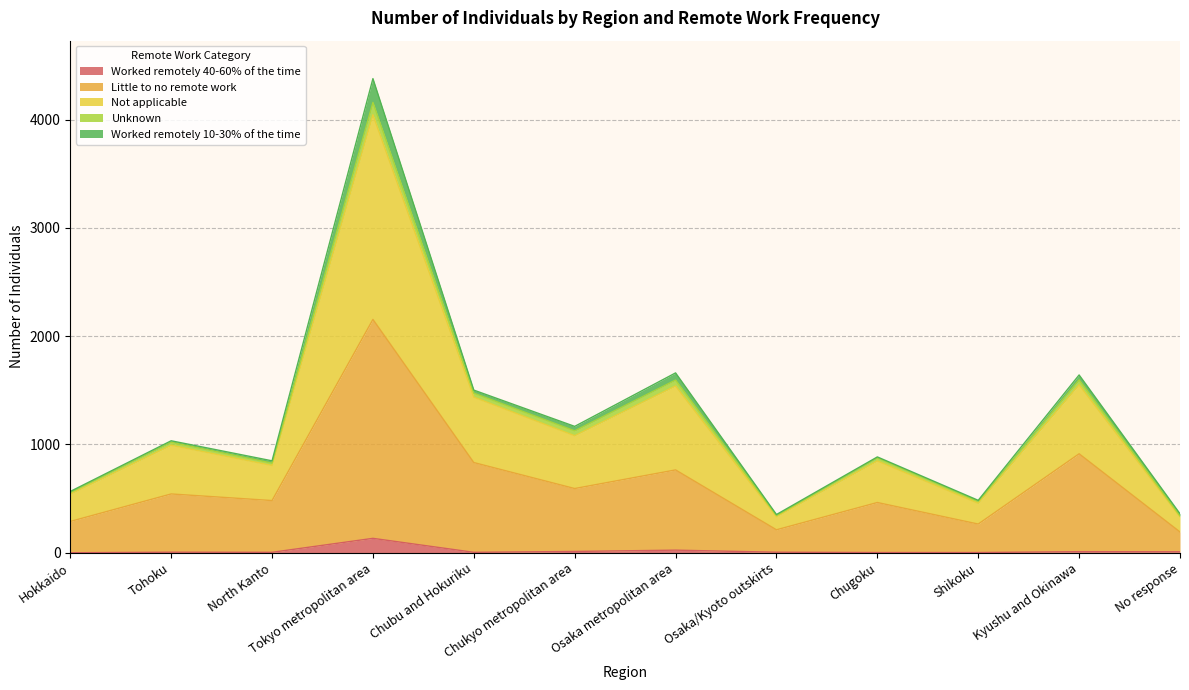

What is the sum of the Worked remotely 40-60% of the time values at Chugoku and Chukyo metropolitan area?

14